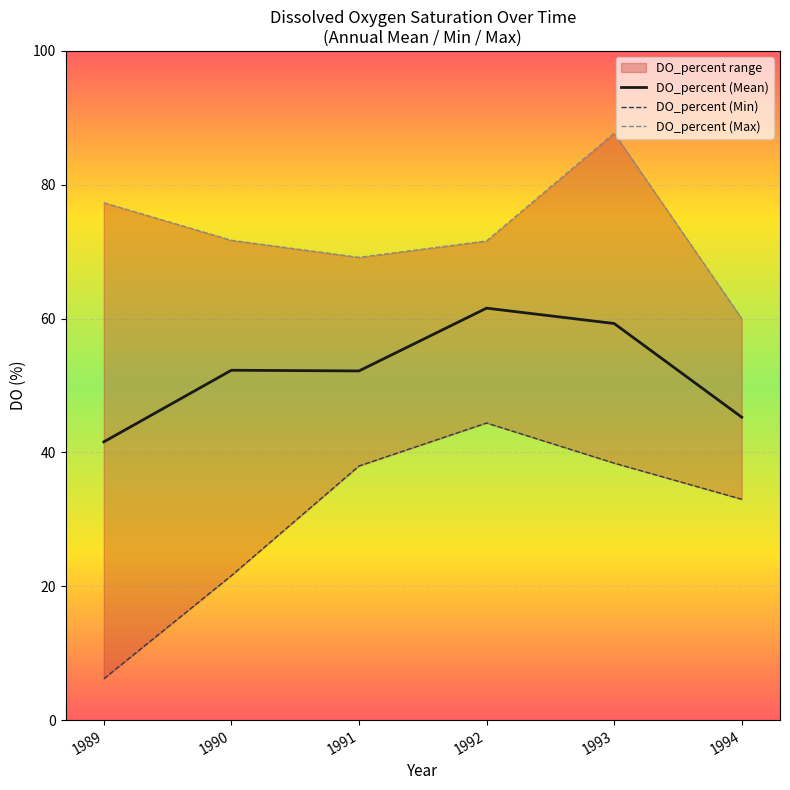

Read the DO_percent (Min) value at 1992.

44.4